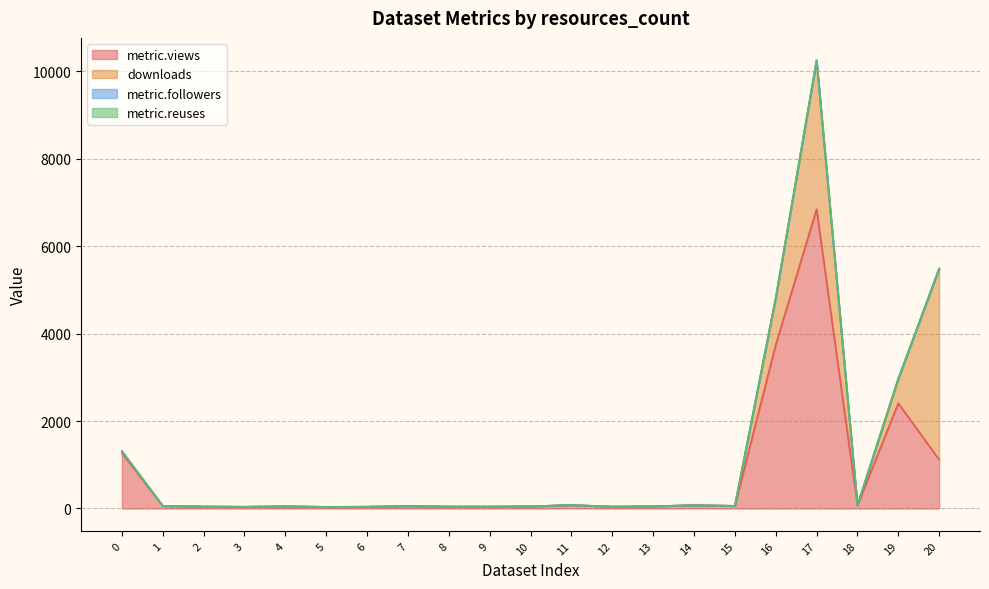

What is the greatest value displayed?

6847